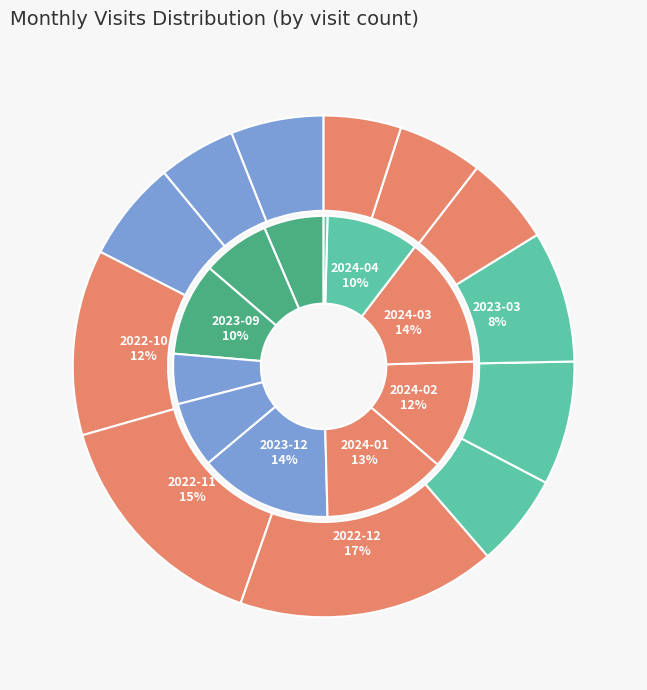

Which has a higher value, 2022-09 or 2023-05?

2022-09